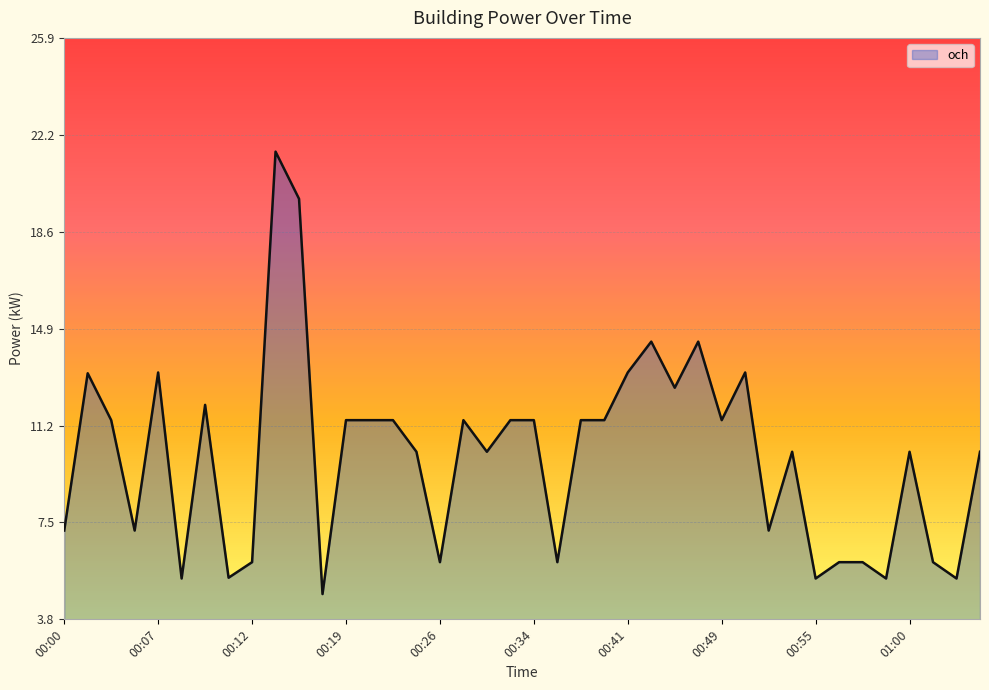

Reading left to right, what are all the values shown in this chart?

7.2	13.2	11.4	7.2	13.2	5.4	12.0	5.4	6.0	21.6	19.8	4.8	11.4	11.4	11.4	10.2	6.0	11.4	10.2	11.4	11.4	6.0	11.4	11.4	13.2	14.4	12.6	14.4	11.4	13.2	7.2	10.2	5.4	6.0	6.0	5.4	10.2	6.0	5.4	10.2